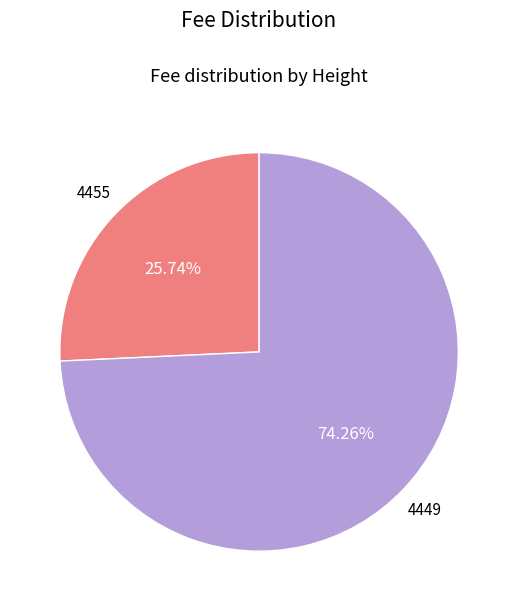

Is there a majority slice in this chart?

Yes